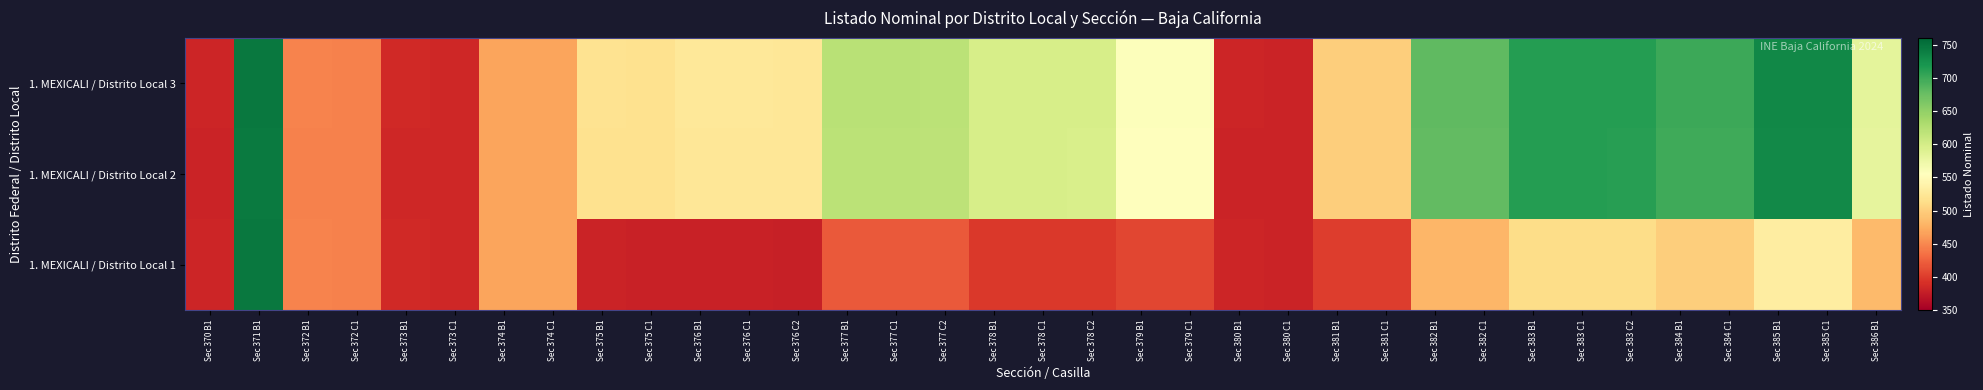

Between Sec 377 B1 and Sec 384 B1, which is larger?

Sec 384 B1